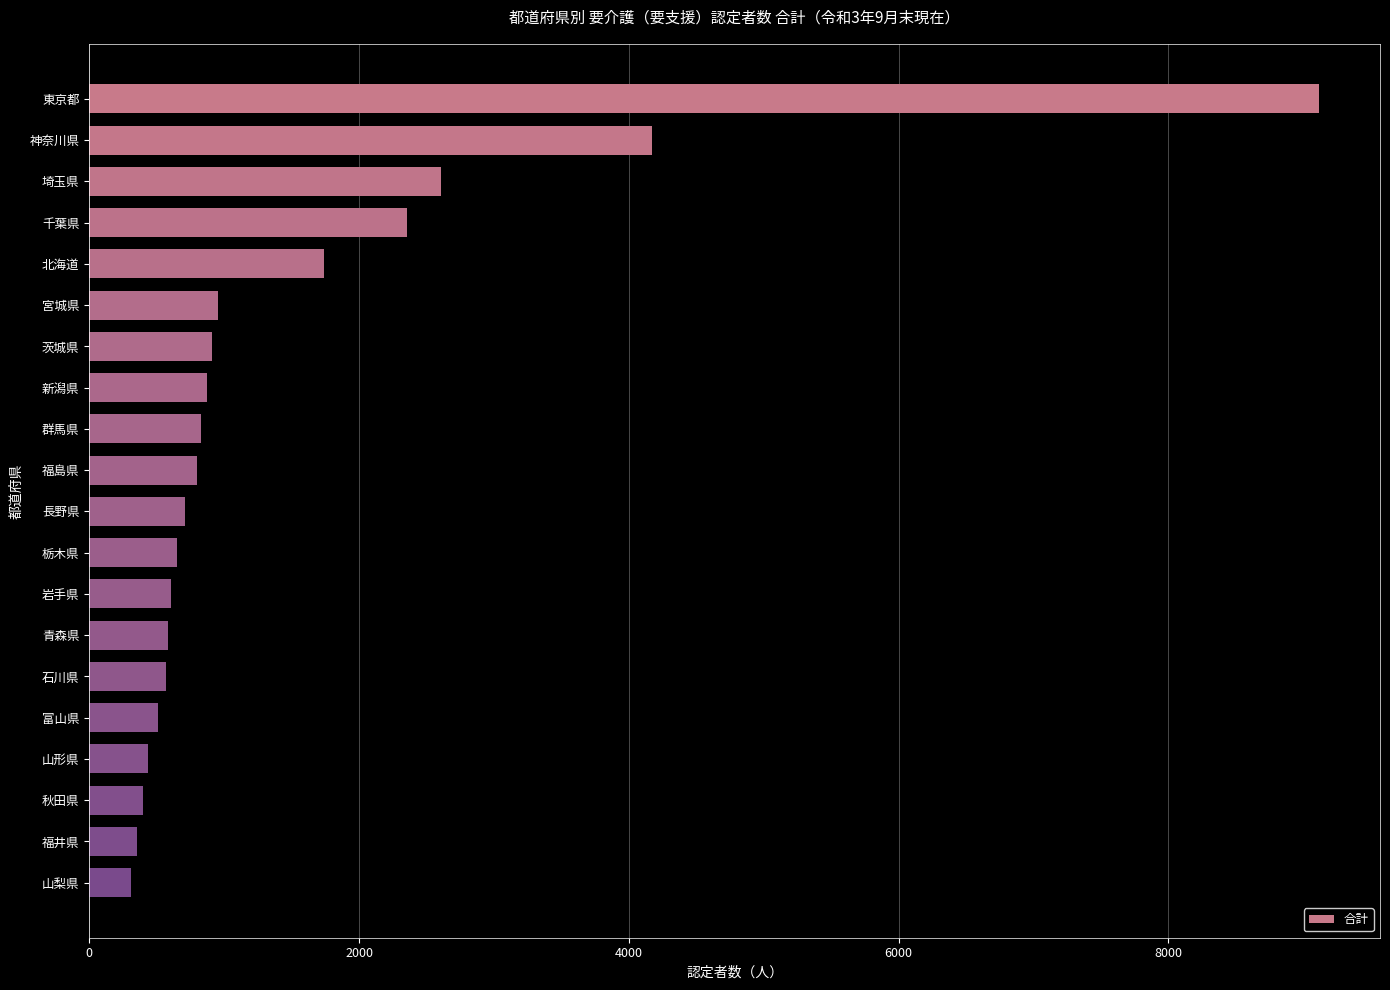

True or false: the data shows 932 at 青森県.

False